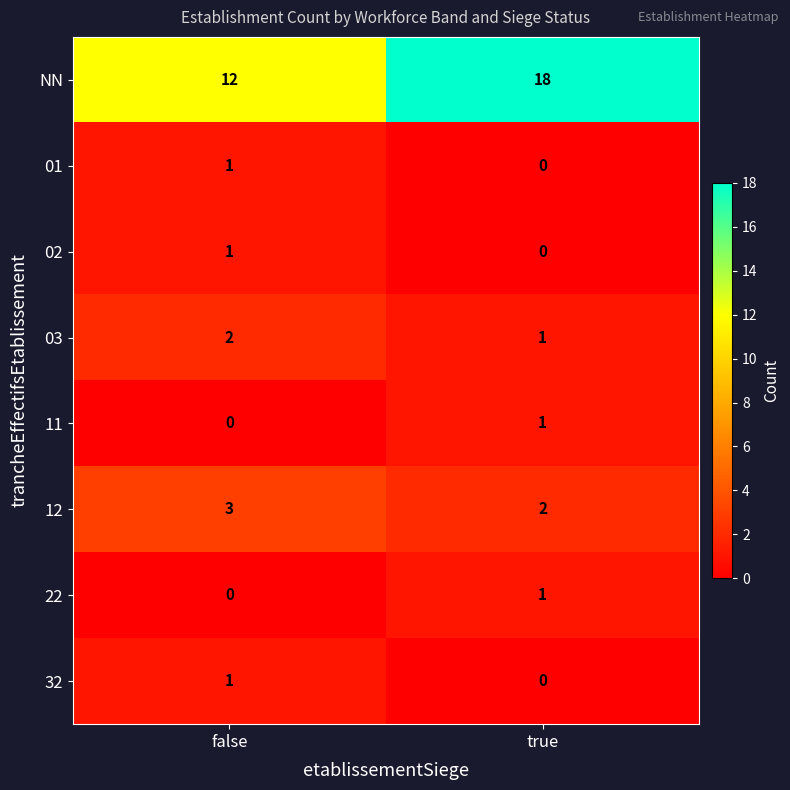

What is the sum of the NN values at false and true?

30